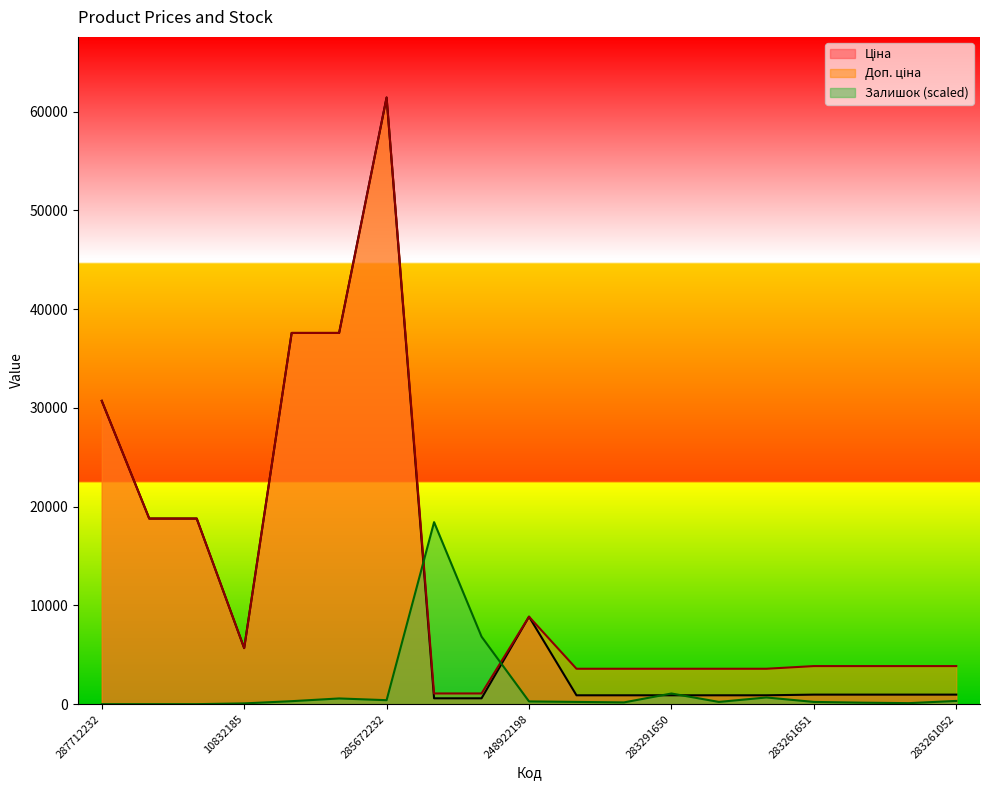

After their last crossing, which series has the higher values: Ціна or Залишок?

Ціна